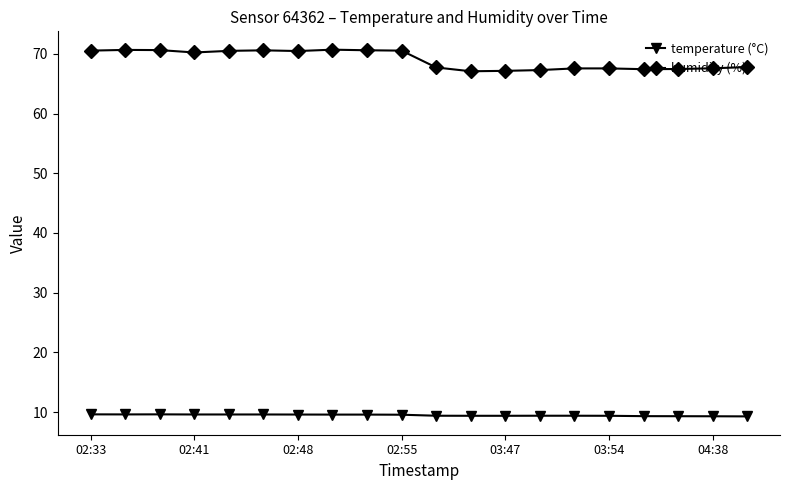

Which series has the largest range (max minus min)?

humidity (%)